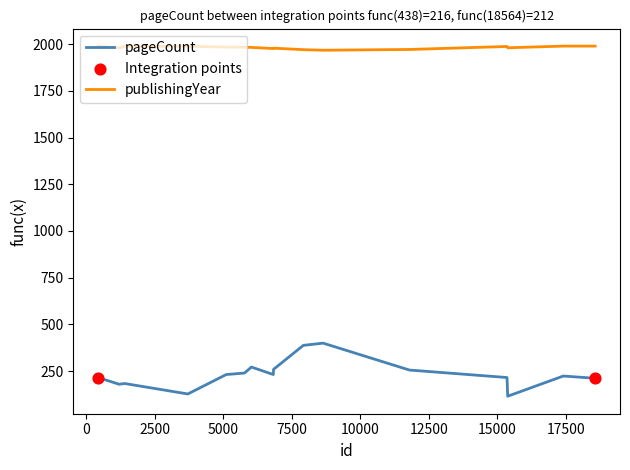

Which series has the largest total across all categories?

publishingYear